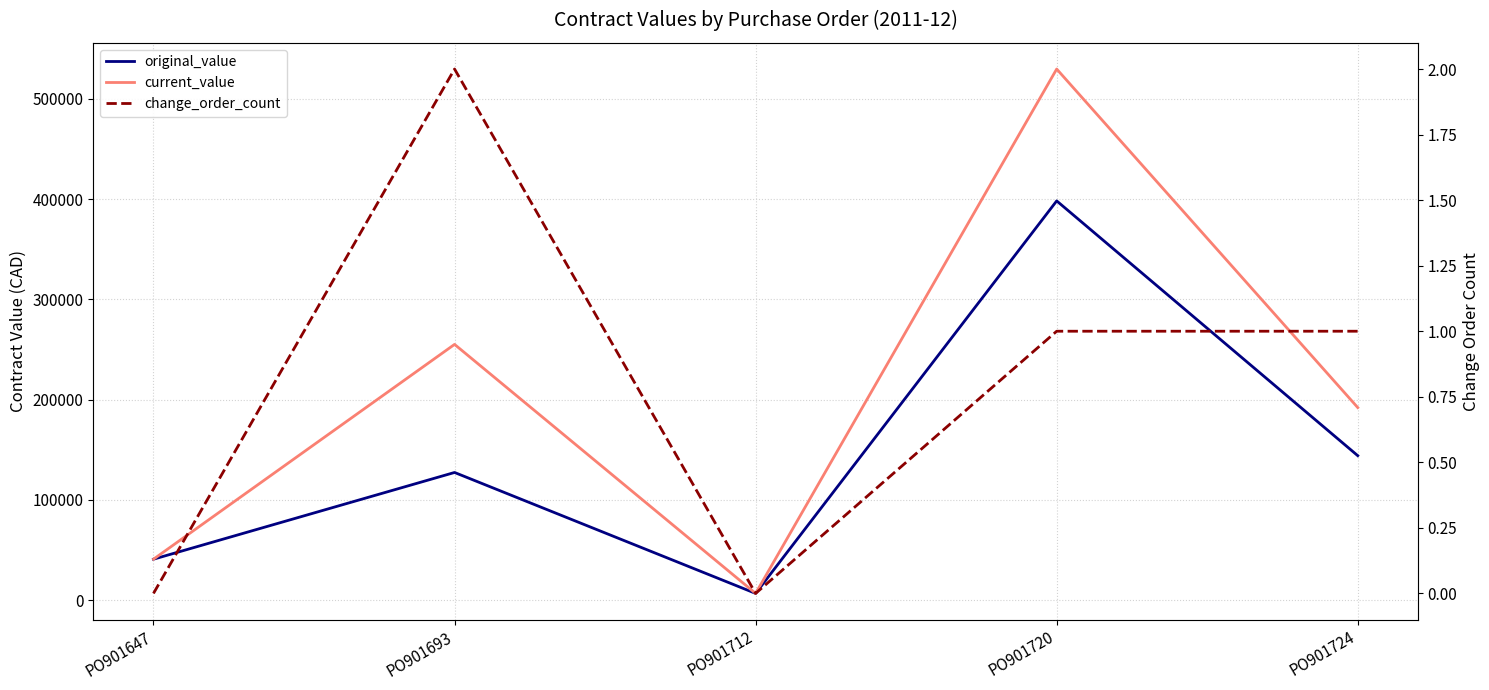

Is the value of current_value at PO901647 greater than the value of change_order_count at PO901693?

Yes